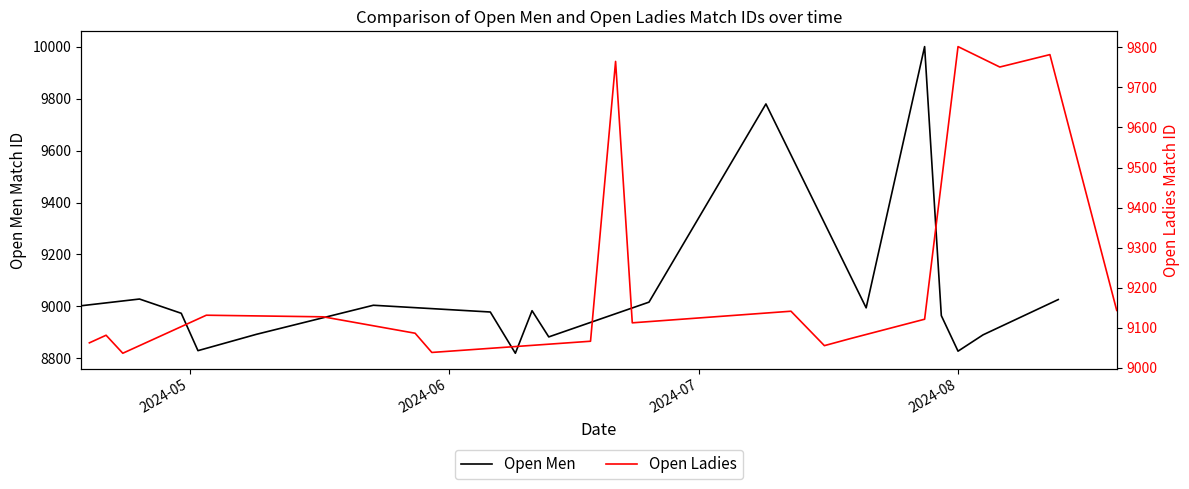

What is the difference between the second highest and minimum values in the Open Ladies series?

746